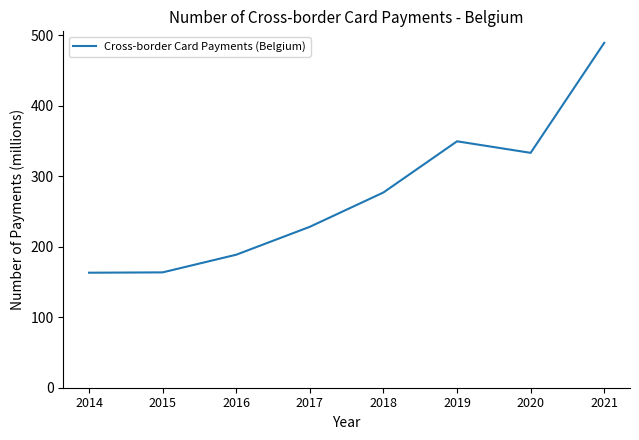

At which label is the value closest to 326?

2020